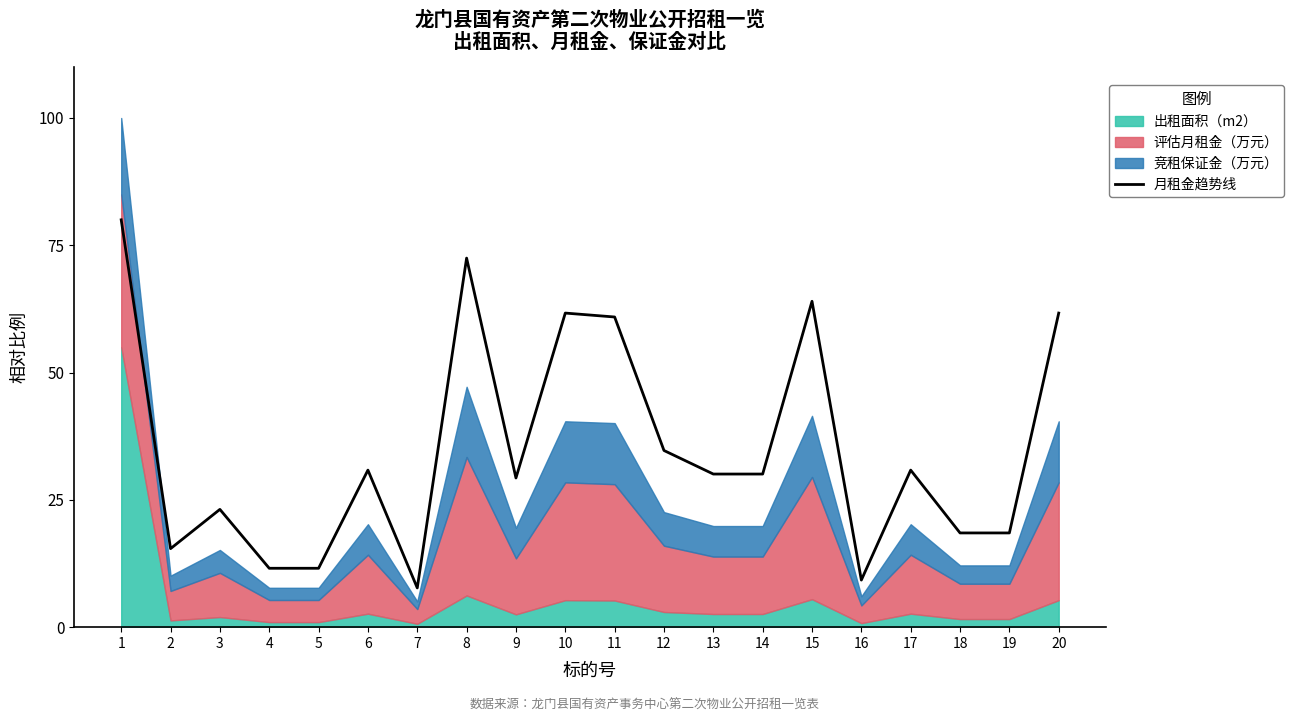

What is the minimum value shown in the chart?

7.7